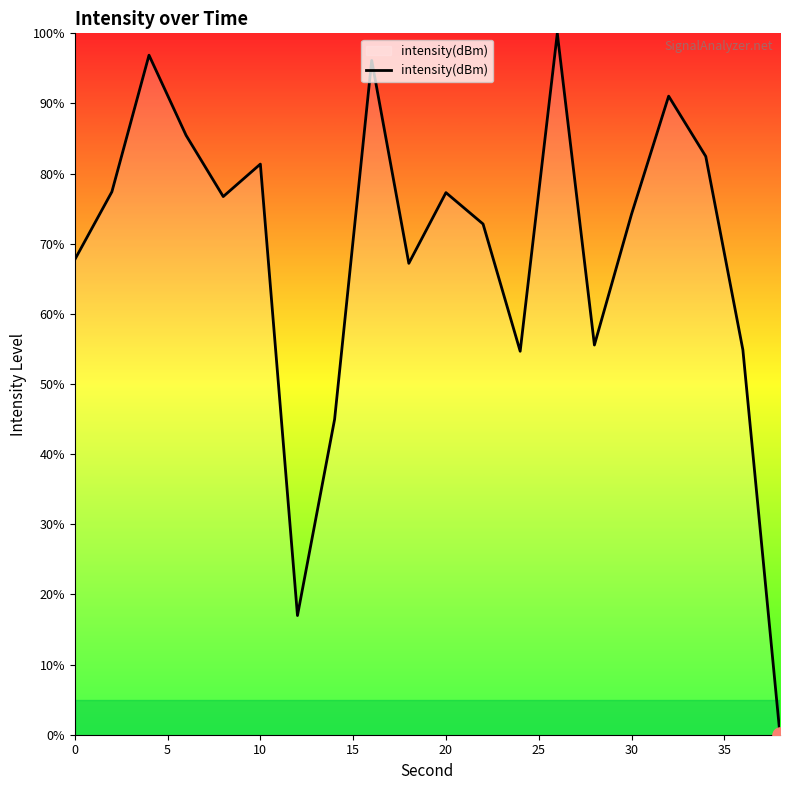

What is the maximum value shown in the chart?

100.0